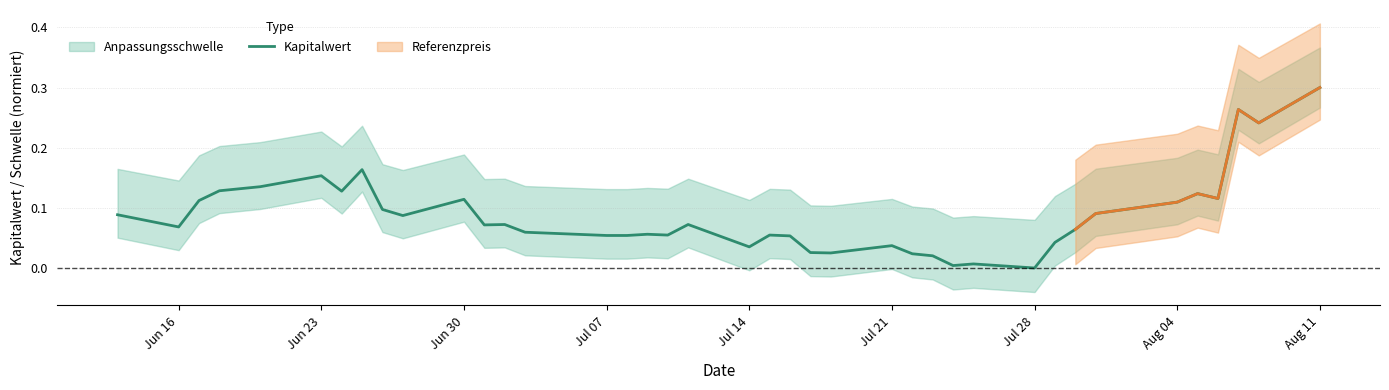

What is the difference between the maximum and minimum values?

0.3